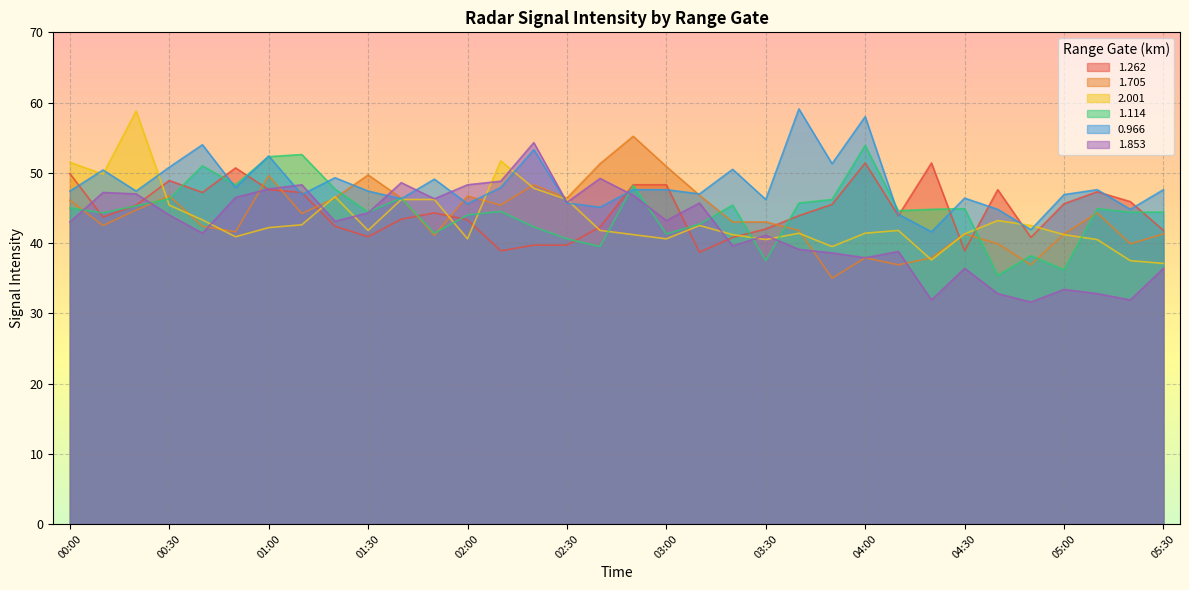

Where do 0.966 and 1.114 first cross each other?

00:40 and 00:50